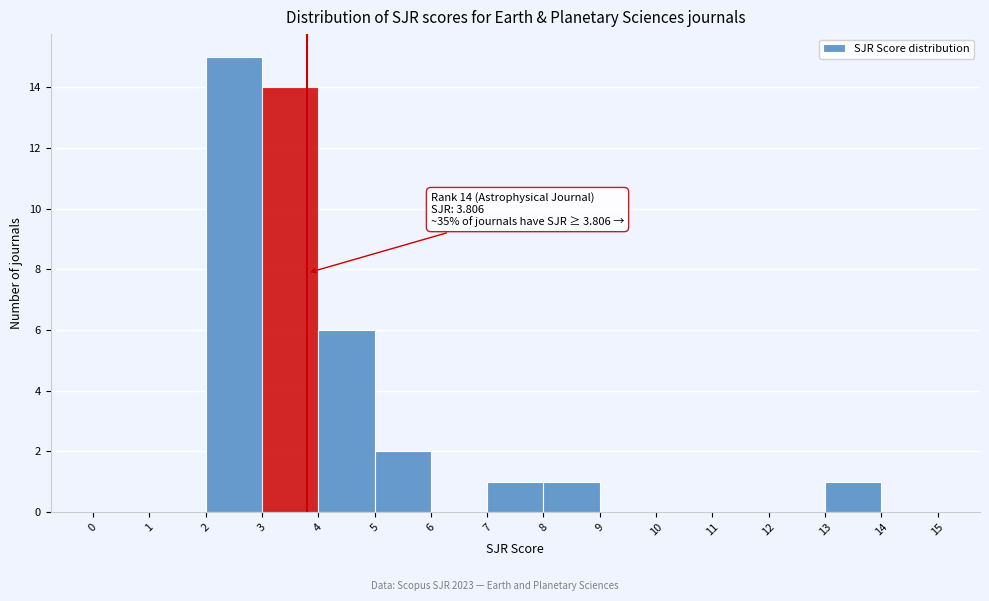

Over which range of the x-axis is the bar tallest?

2 to 3